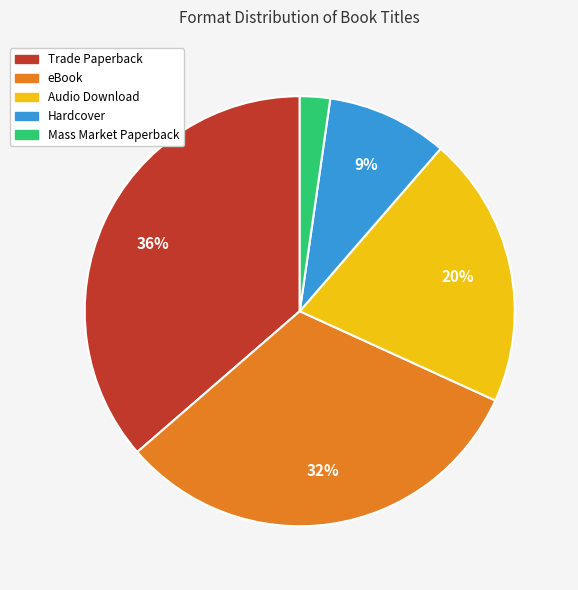

Is eBook the majority of the pie?

No